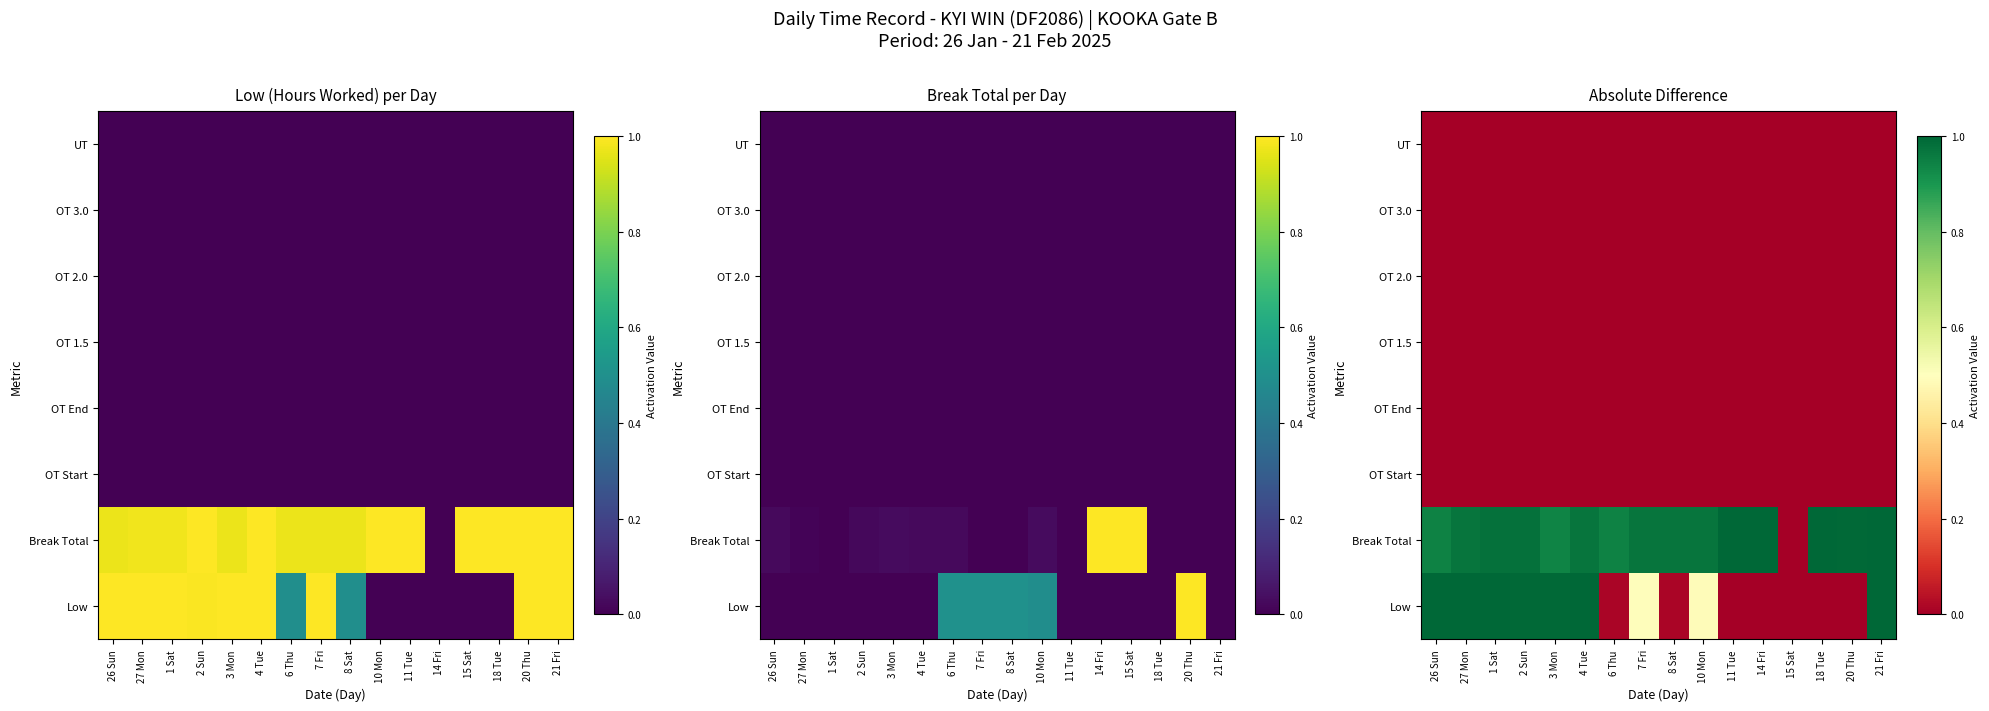

Rank the series at 11 Tue from highest to lowest value.

Break Total, Low, OT Start, OT End, OT 1.5, OT 2.0, OT 3.0, UT